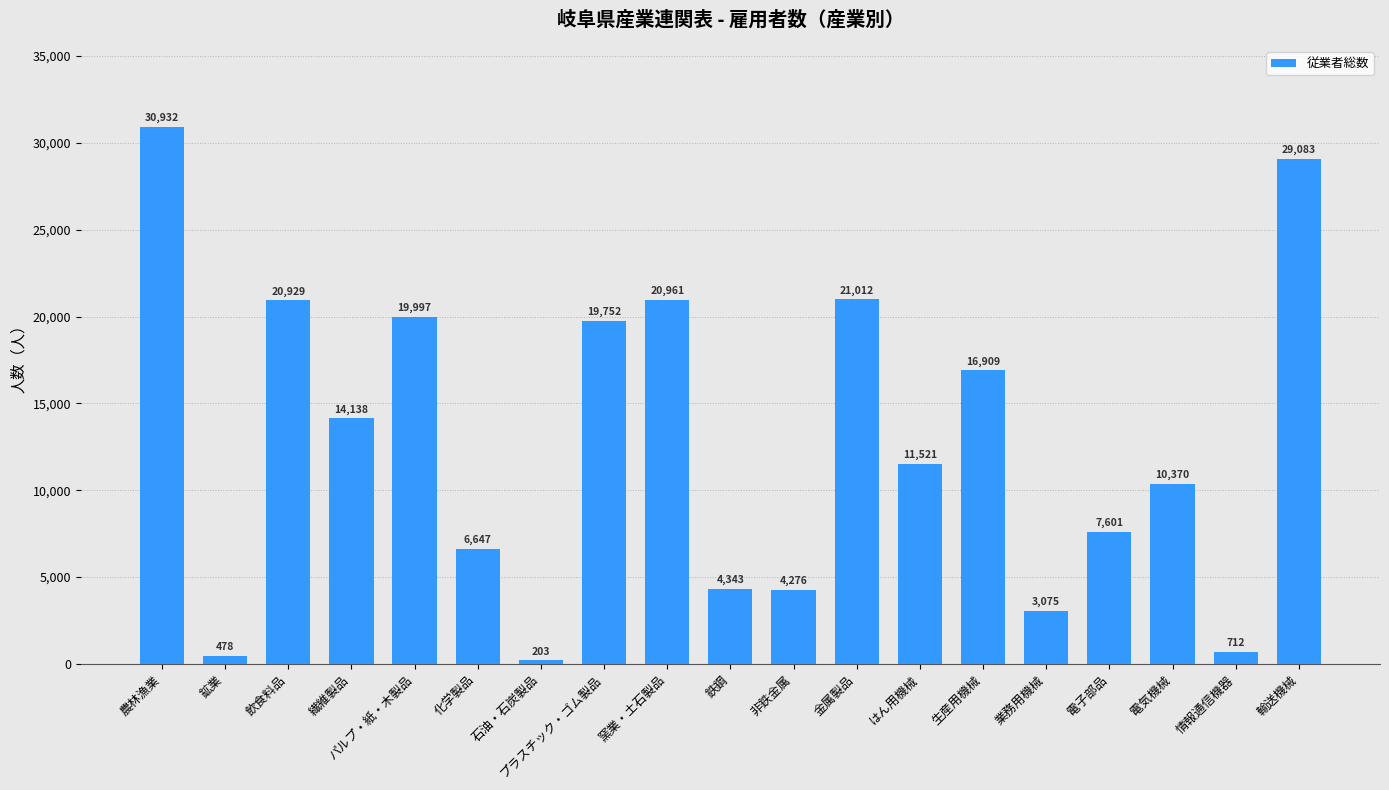

Rank the categories by value from lowest to highest.

石油・石炭製品, 鉱業, 情報通信機器, 業務用機械, 非鉄金属, 鉄鋼, 化学製品, 電子部品, 電気機械, はん用機械, 繊維製品, 生産用機械, プラスチック・ゴム製品, パルプ・紙・木製品, 飲食料品, 窯業・土石製品, 金属製品, 輸送機械, 農林漁業